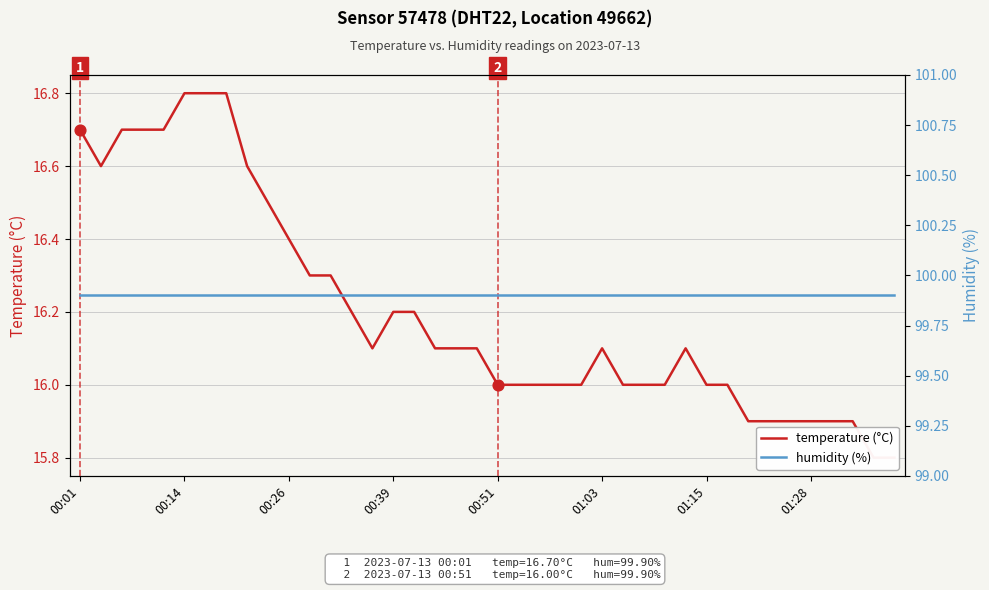

Which series has the largest Y range (max minus min)?

temperature (°C)